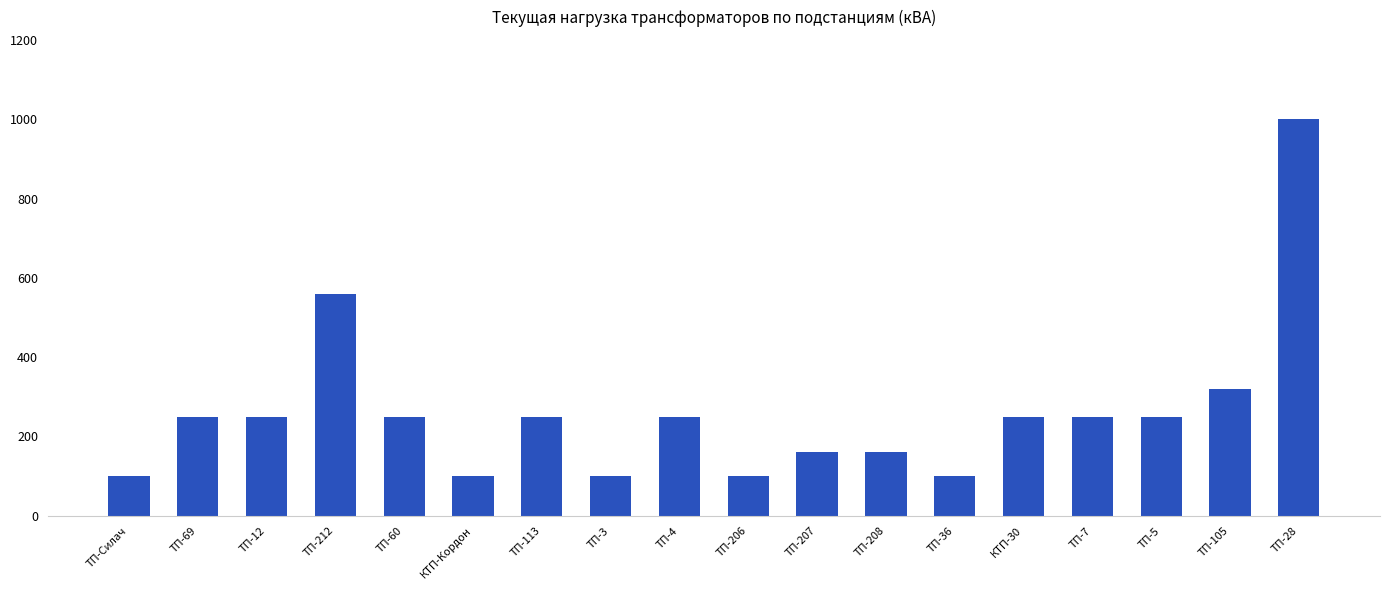

Is it true that the value at ТП-206 is 100?

True